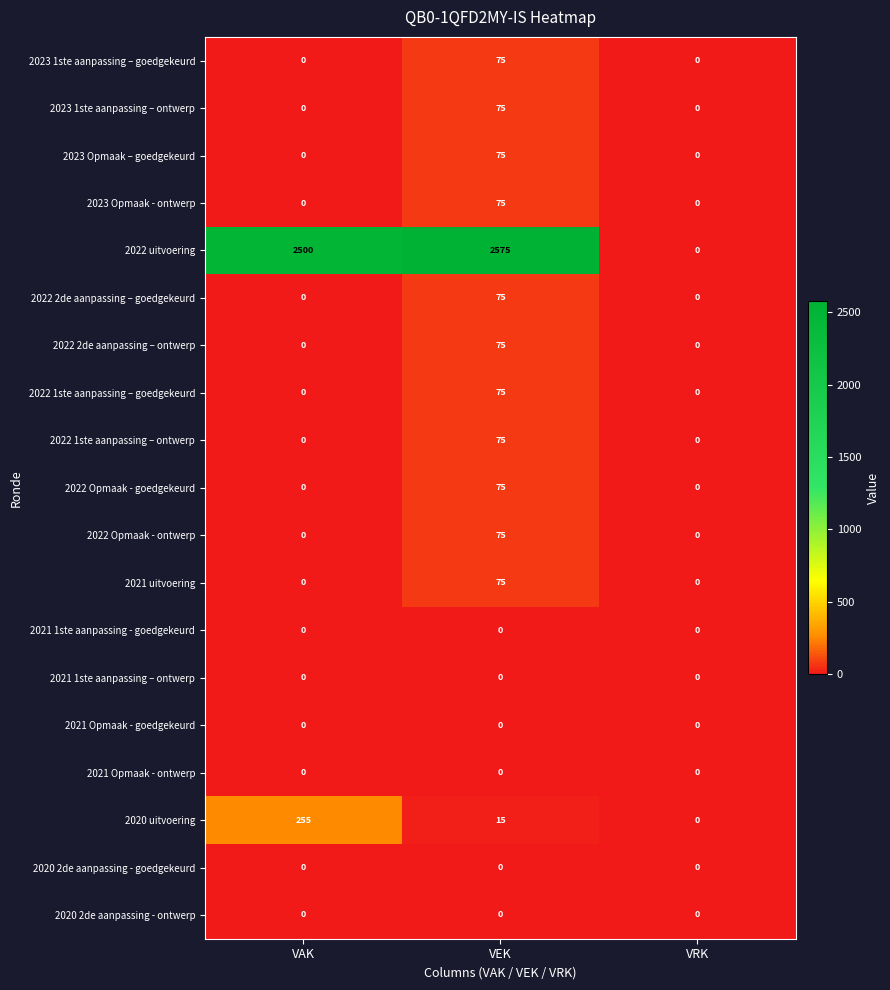

Which series has the largest total across all categories?

2022 uitvoering